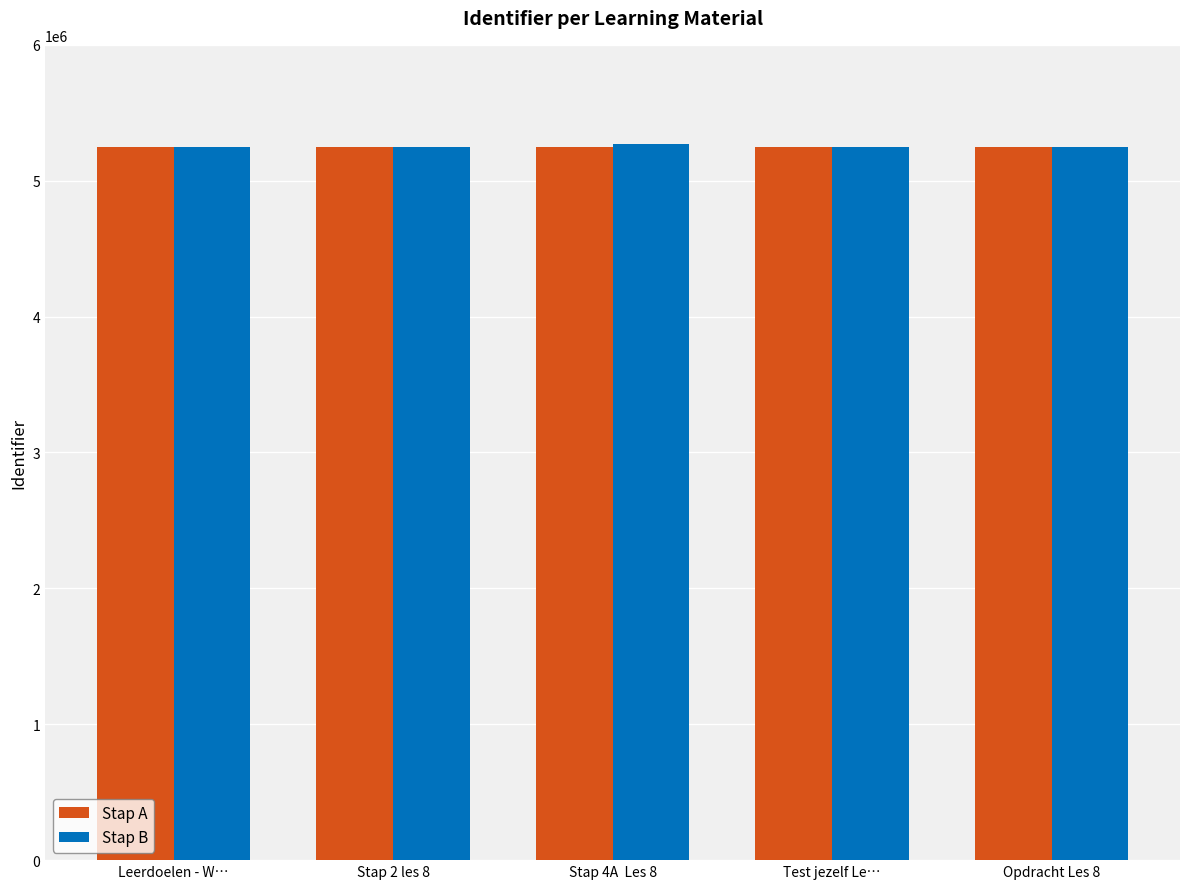

What is the difference between the maximum and minimum values in the Stap B series?

27406